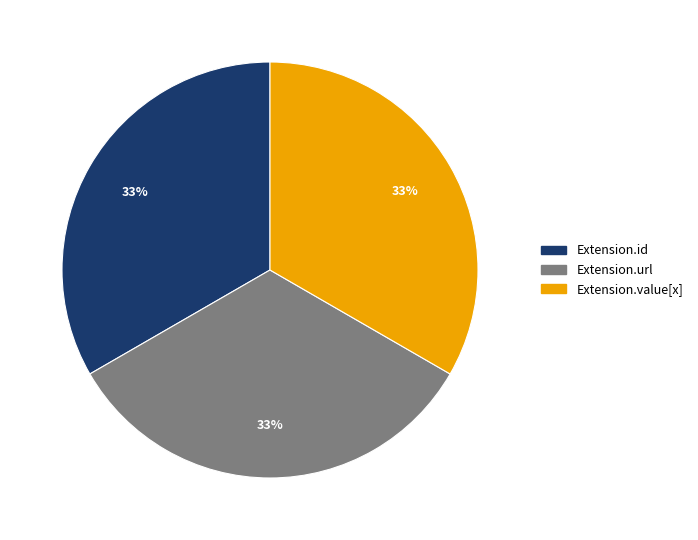

To the nearest percent, what is the average slice percentage?

33%